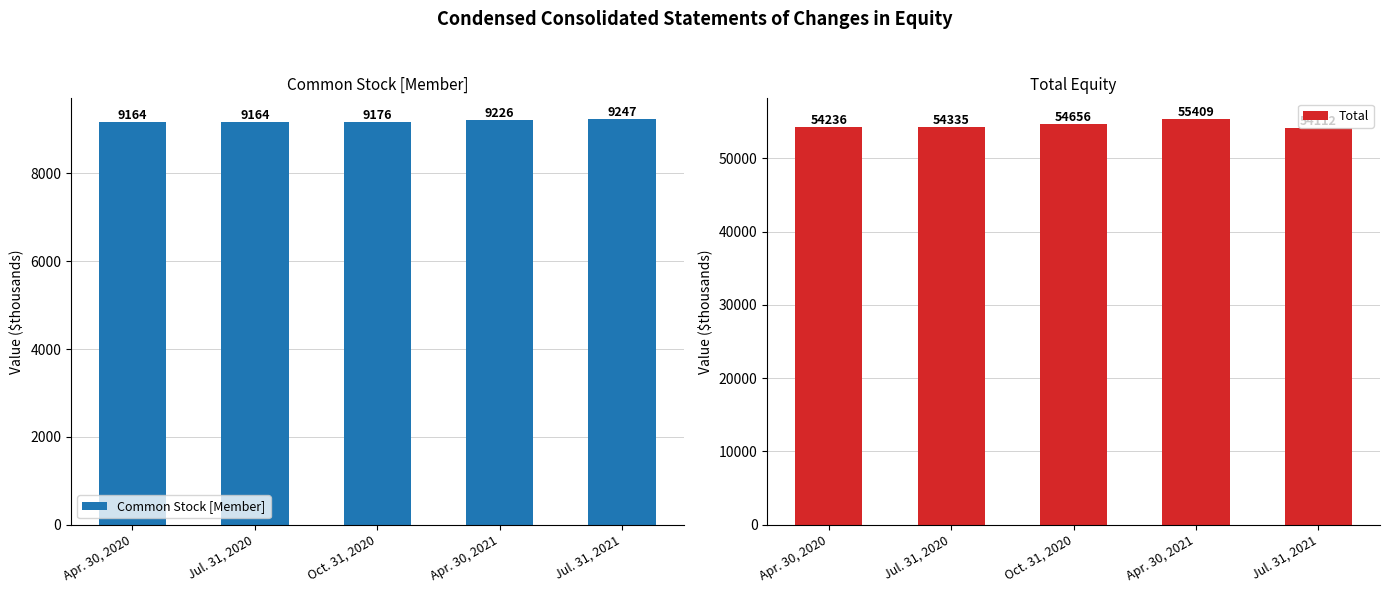

At how many categories does at least one series exceed 29616?

5